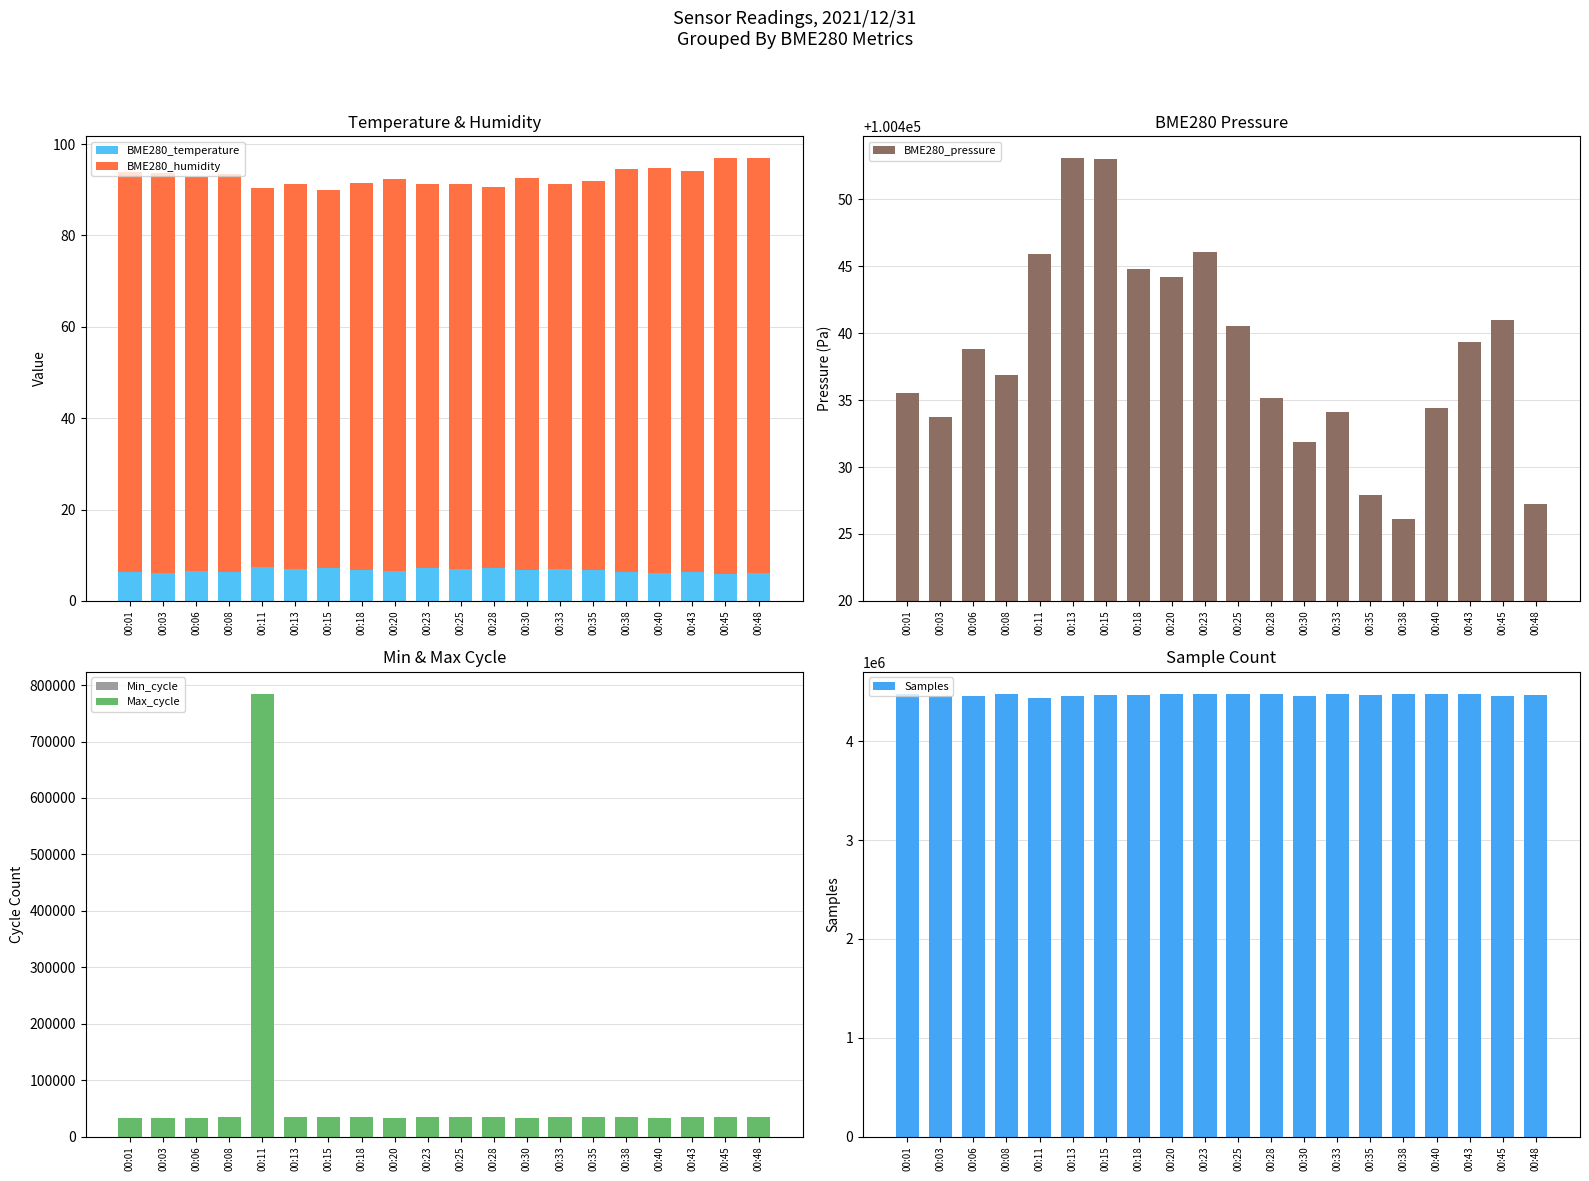

List the labels in order of Min_cycle value, smallest first.

00:01, 00:03, 00:06, 00:08, 00:11, 00:13, 00:15, 00:18, 00:20, 00:23, 00:25, 00:28, 00:30, 00:33, 00:35, 00:38, 00:40, 00:43, 00:45, 00:48